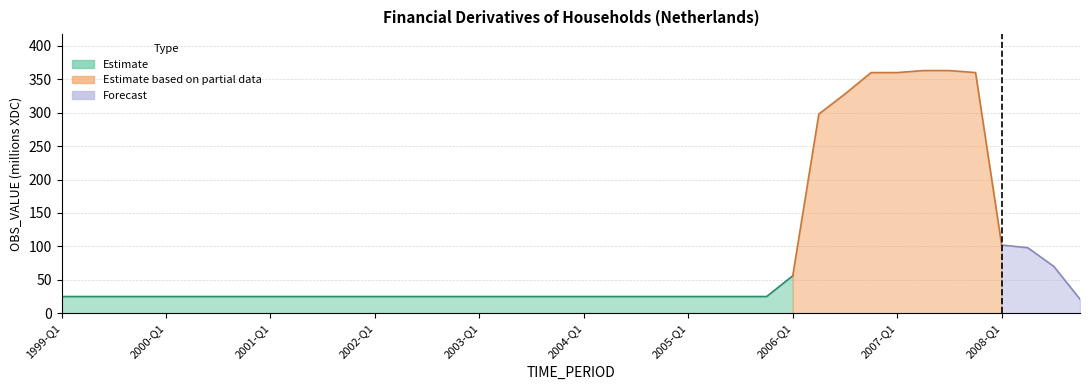

Rank the categories by value from highest to lowest.

2007-Q2, 2007-Q3, 2006-Q4, 2007-Q1, 2007-Q4, 2006-Q3, 2006-Q2, 2008-Q1, 2008-Q2, 2008-Q3, 2006-Q1, 1999-Q1, 1999-Q2, 1999-Q3, 1999-Q4, 2000-Q1, 2000-Q2, 2000-Q3, 2000-Q4, 2001-Q1, 2001-Q2, 2001-Q3, 2001-Q4, 2002-Q1, 2002-Q2, 2002-Q3, 2002-Q4, 2003-Q1, 2003-Q2, 2003-Q3, 2003-Q4, 2004-Q1, 2004-Q2, 2004-Q3, 2004-Q4, 2005-Q1, 2005-Q2, 2005-Q3, 2005-Q4, 2008-Q4